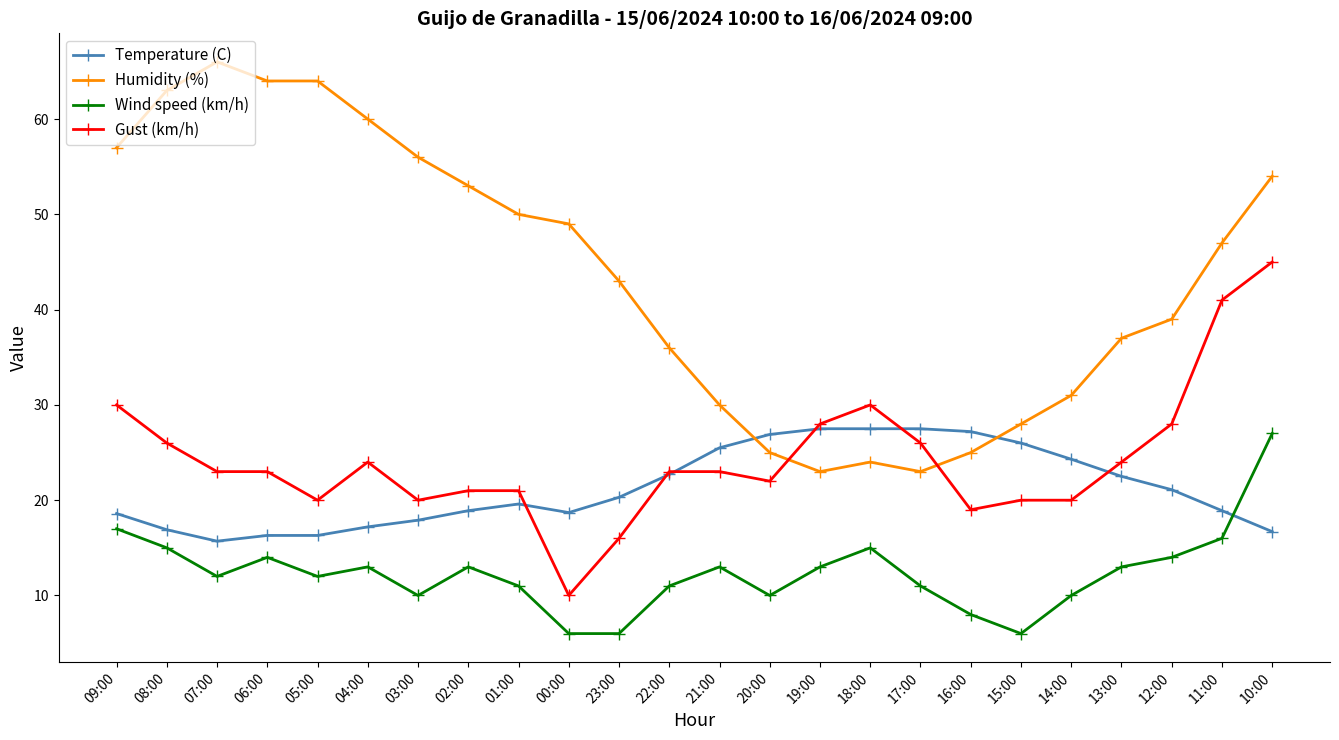

What is the spread (max minus min) of values at 13:00?

24.0